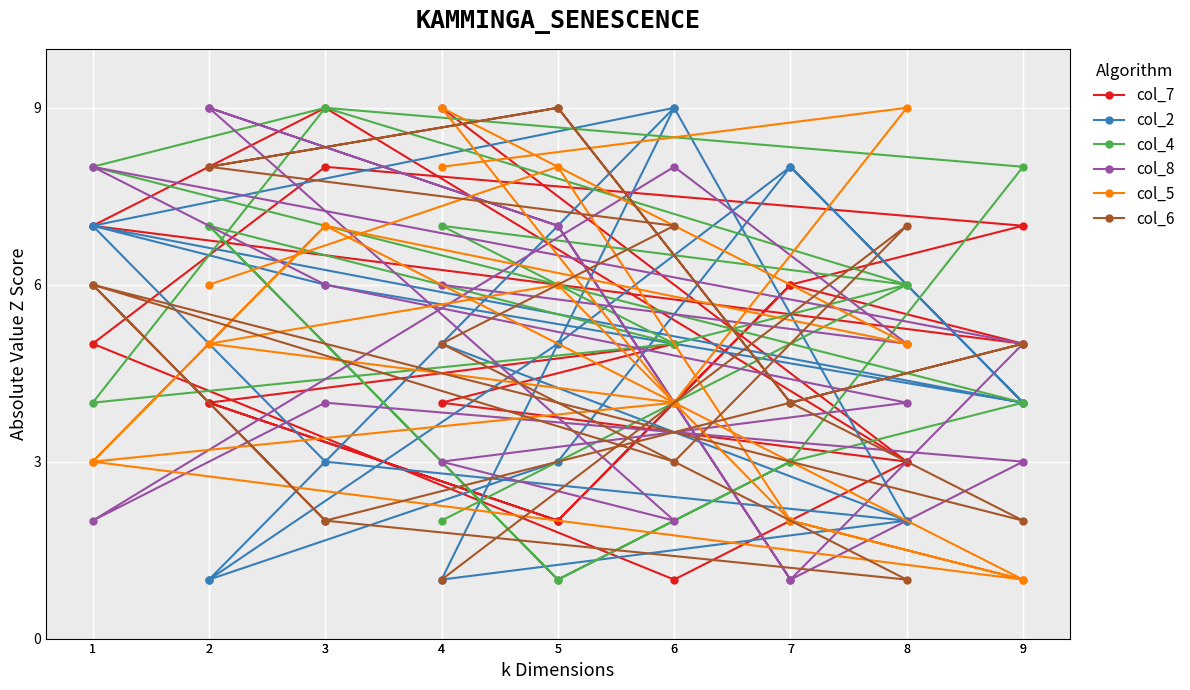

At which label is col_4 closest to 5?

6